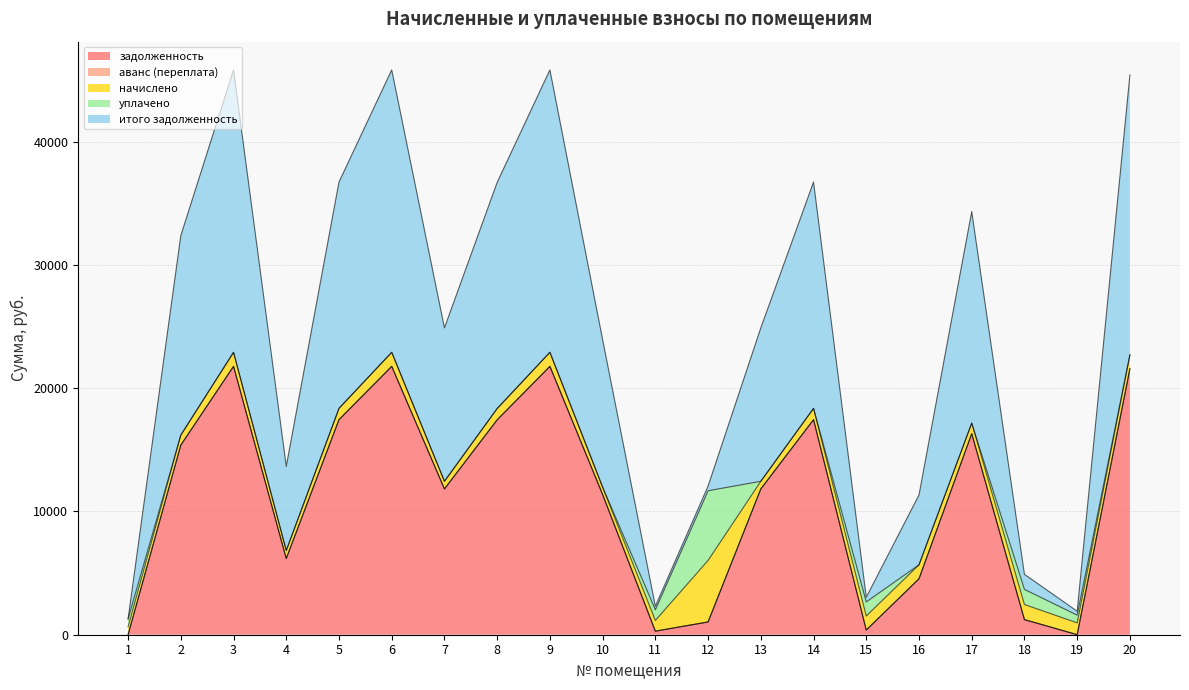

How many positive values does the задолженность series have?

18